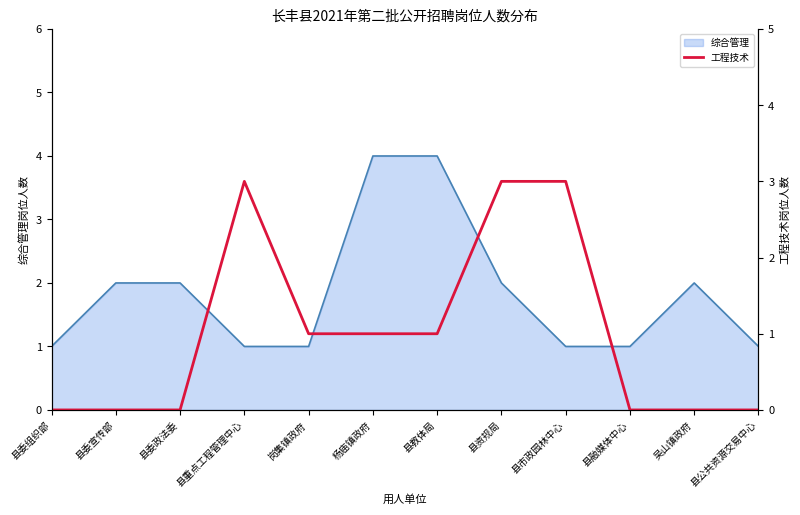

At which category does the chart reach its peak across all series?

县重点工程管理中心